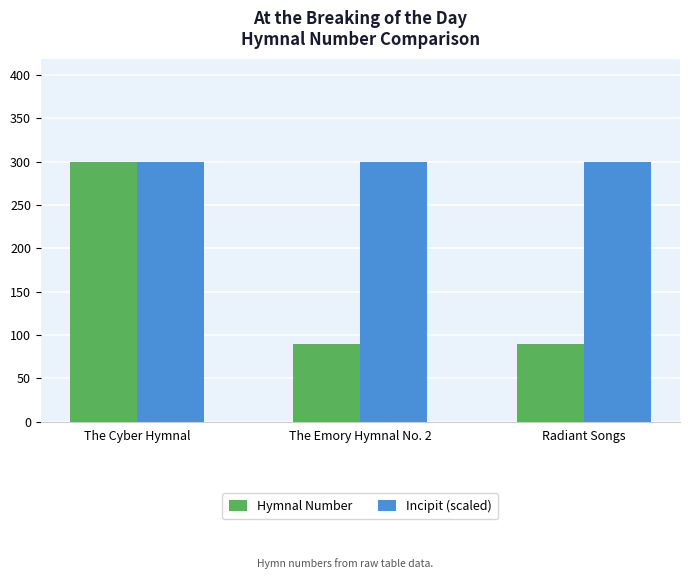

At how many categories does at least one series exceed 171?

3